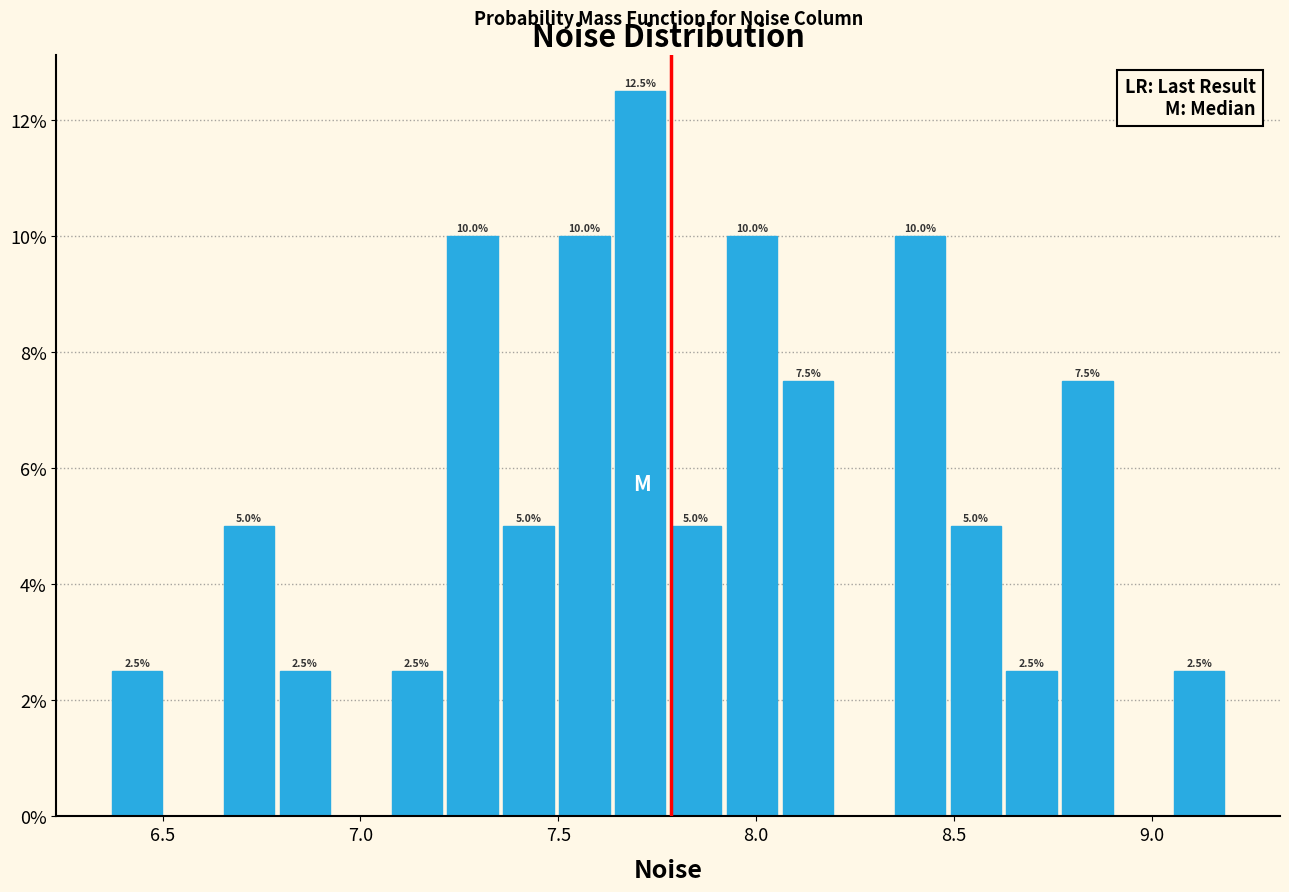

Around what value on the x-axis is the tallest bar? Give the approximate position of its centre, as read against the axis.

7.70